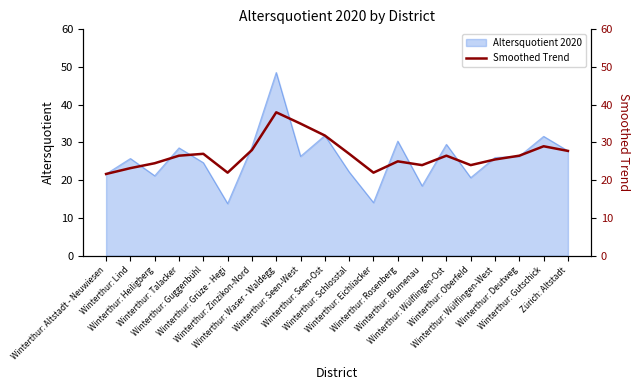

What is the lowest value of the Altersquotient 2020 series?

13.8